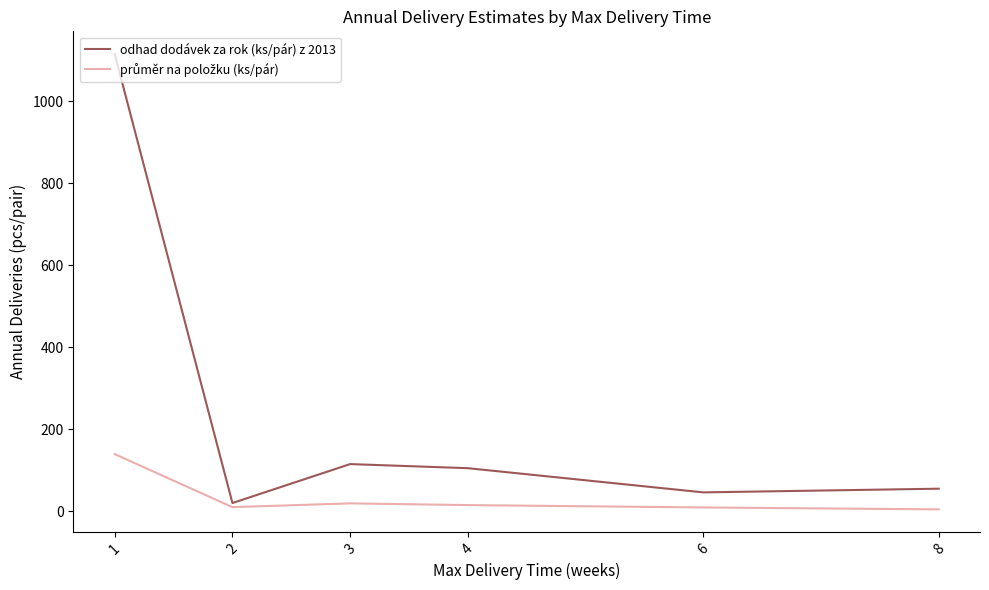

What is the maximum value shown in the chart?

1115.0